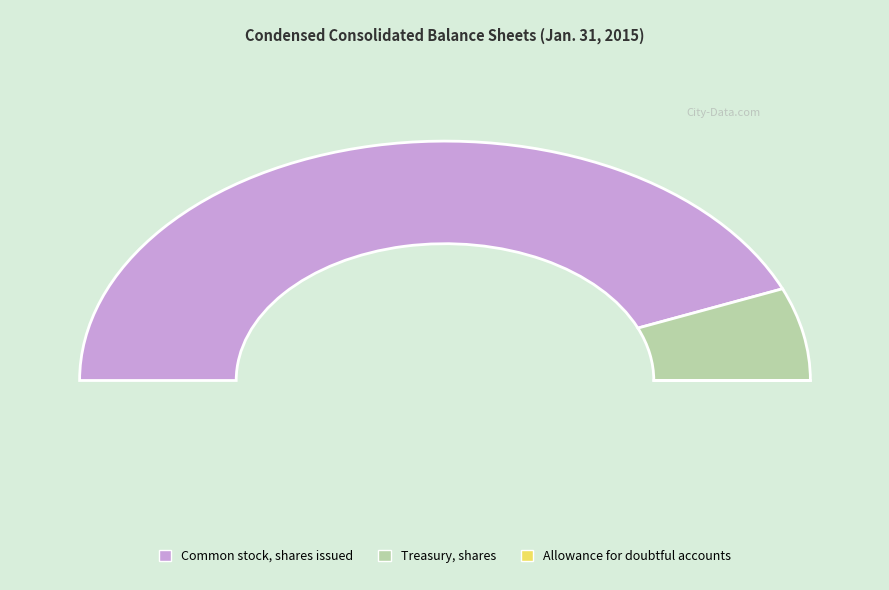

Is there a majority slice in this chart?

Yes